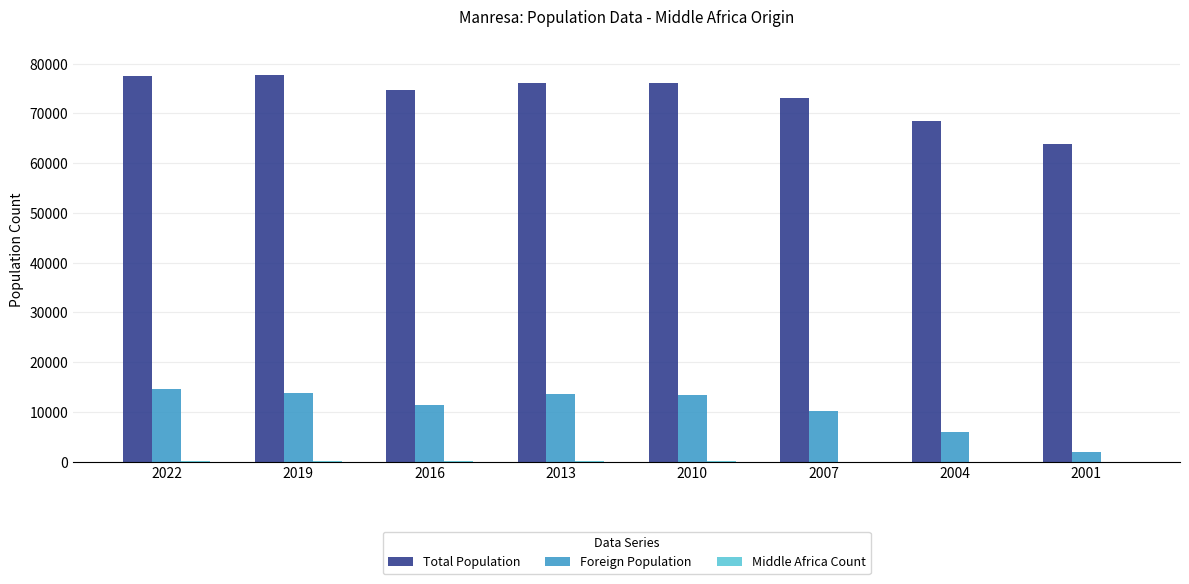

What is the sum of all Foreign Population values?

85032